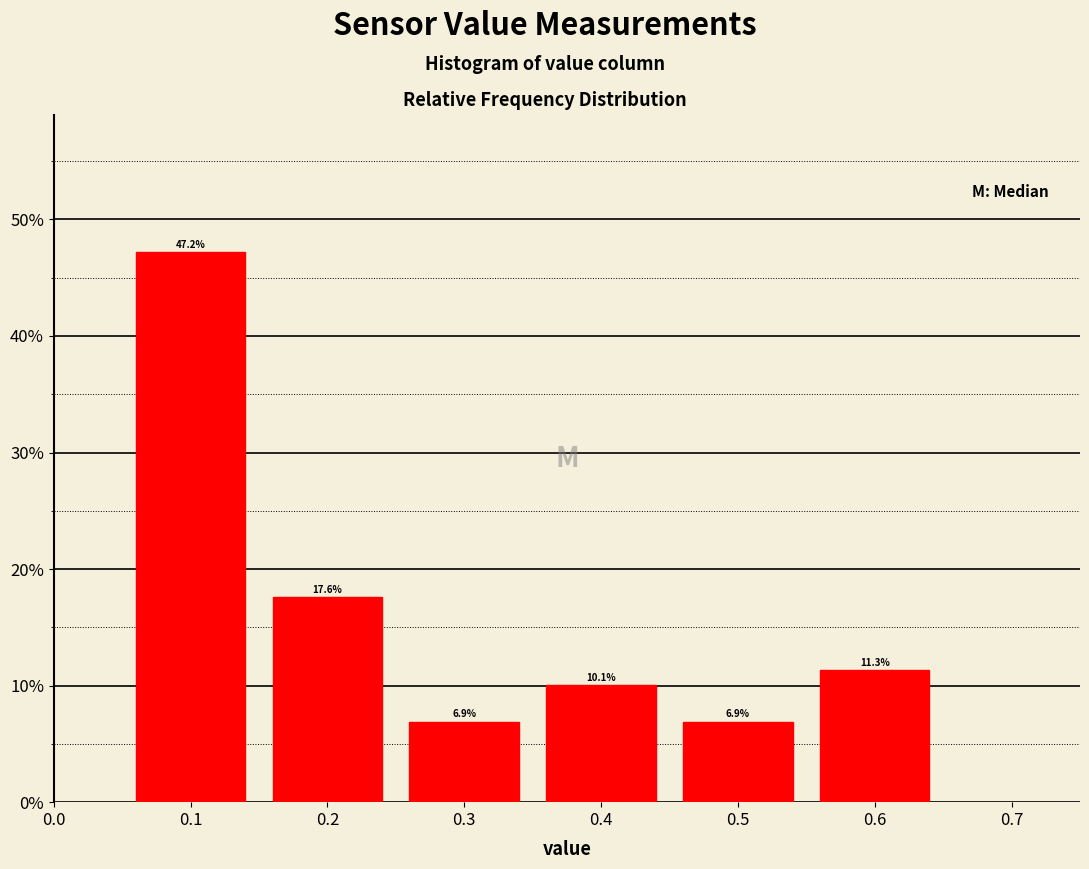

Reading left to right, list every bar in this chart as the range it spans on the x-axis followed by its height.

0.05 to 0.15: 47.2
0.15 to 0.25: 17.6
0.25 to 0.35: 6.9
0.35 to 0.45: 10.1
0.45 to 0.55: 6.9
0.55 to 0.65: 11.3